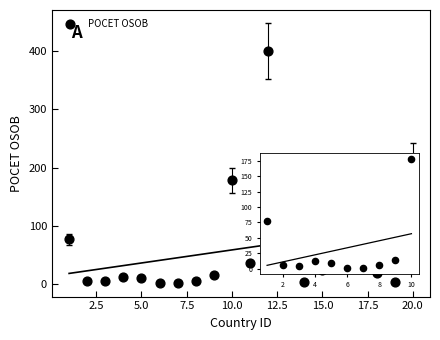

What is the range of Y values (max minus min)?

399